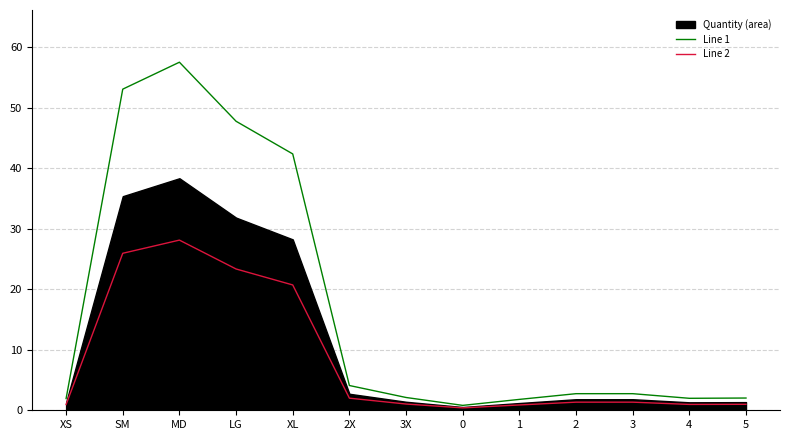

At how many categories does at least one series exceed 6?

4